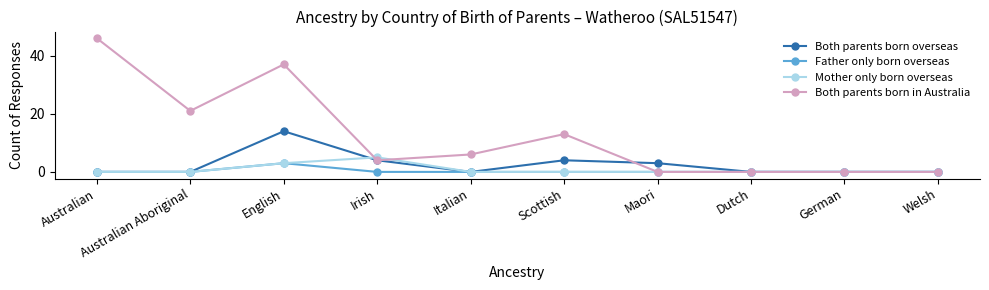

What is the average value of the Both parents born in Australia series?

13